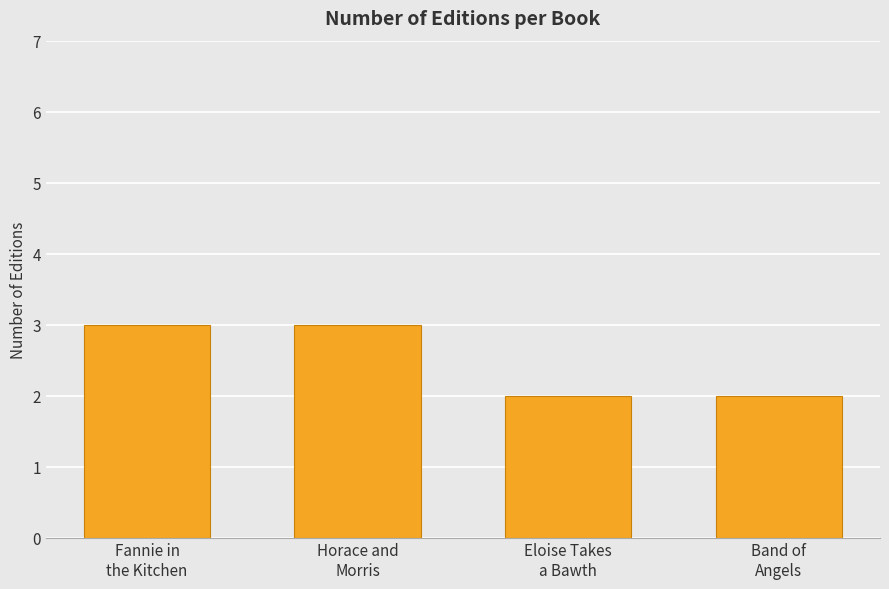

What is the sum of all values?

10